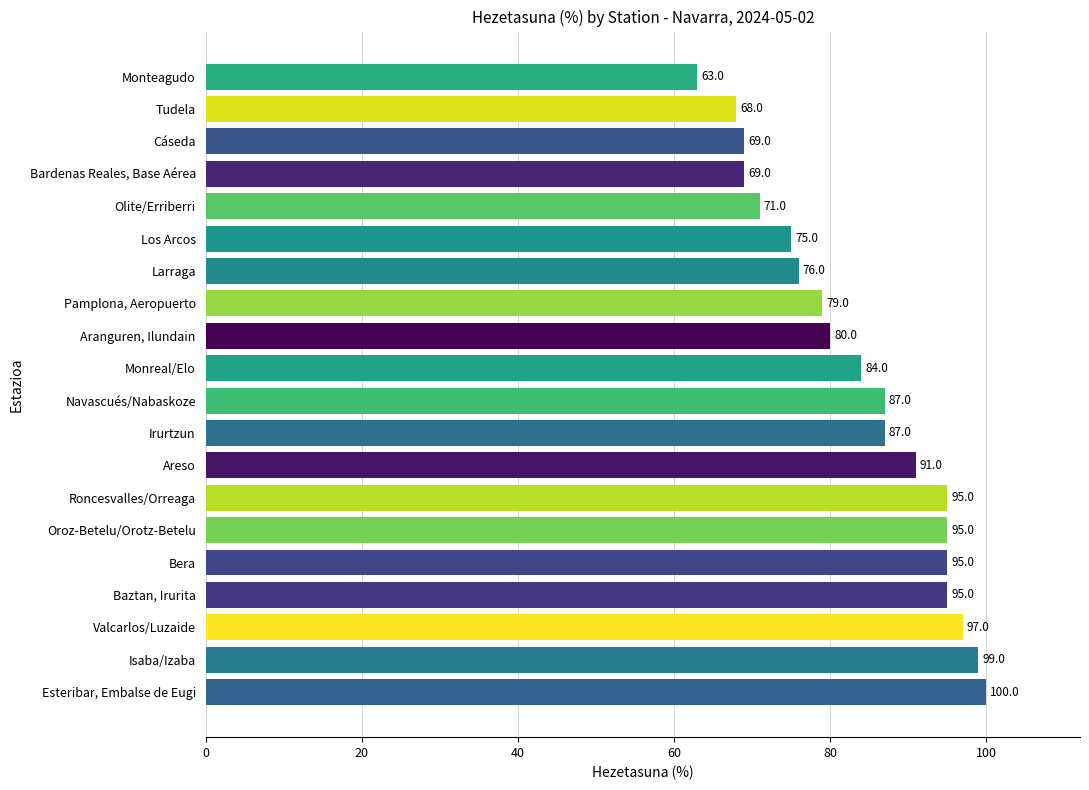

The chart shows a value of 95 at Baztan, Irurita. True or false?

True